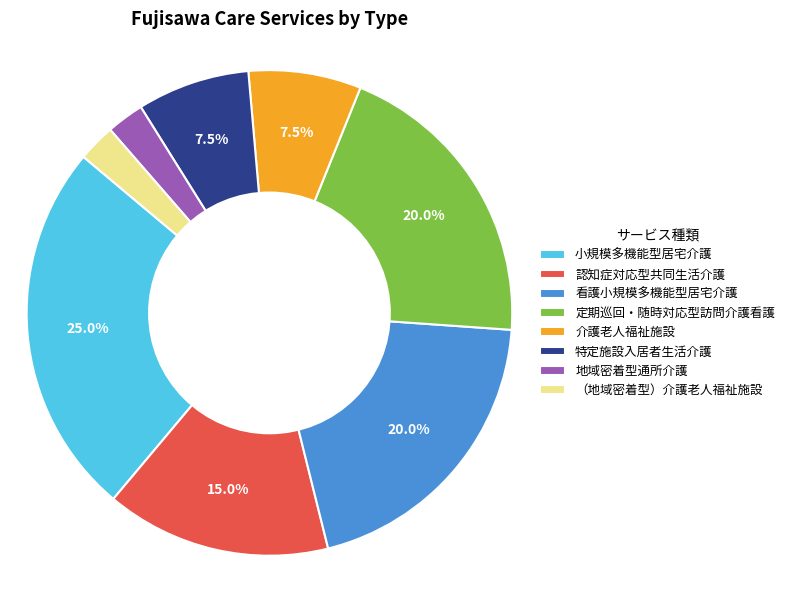

Combined, what portion of the pie is 特定施設入居者生活介護 and 介護老人福祉施設?

15.0%